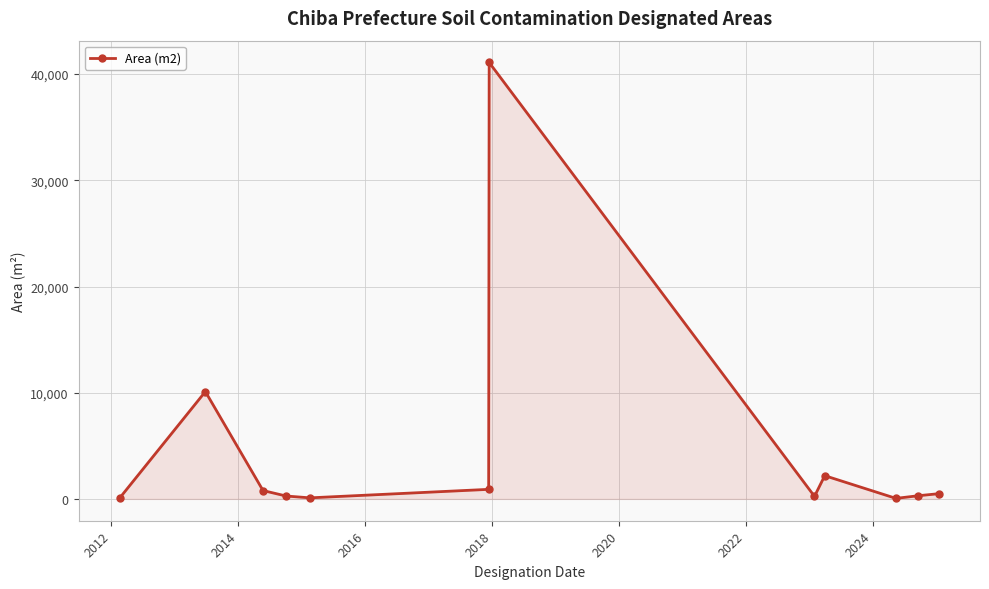

Does the chart display data point markers on the line(s)?

Yes